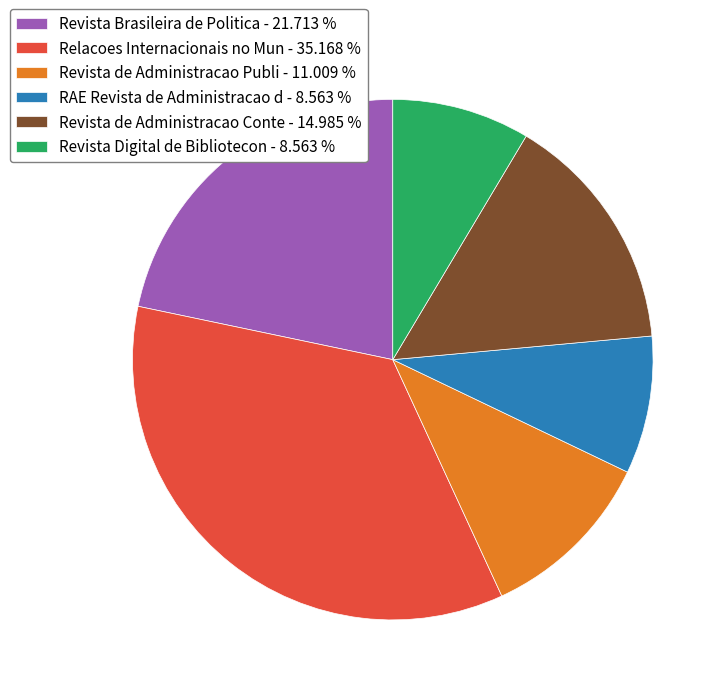

Do Revista de Administracao Conte - 14.985 % and Revista Brasileira de Politica - 21.713 % together represent more than half of the pie?

No